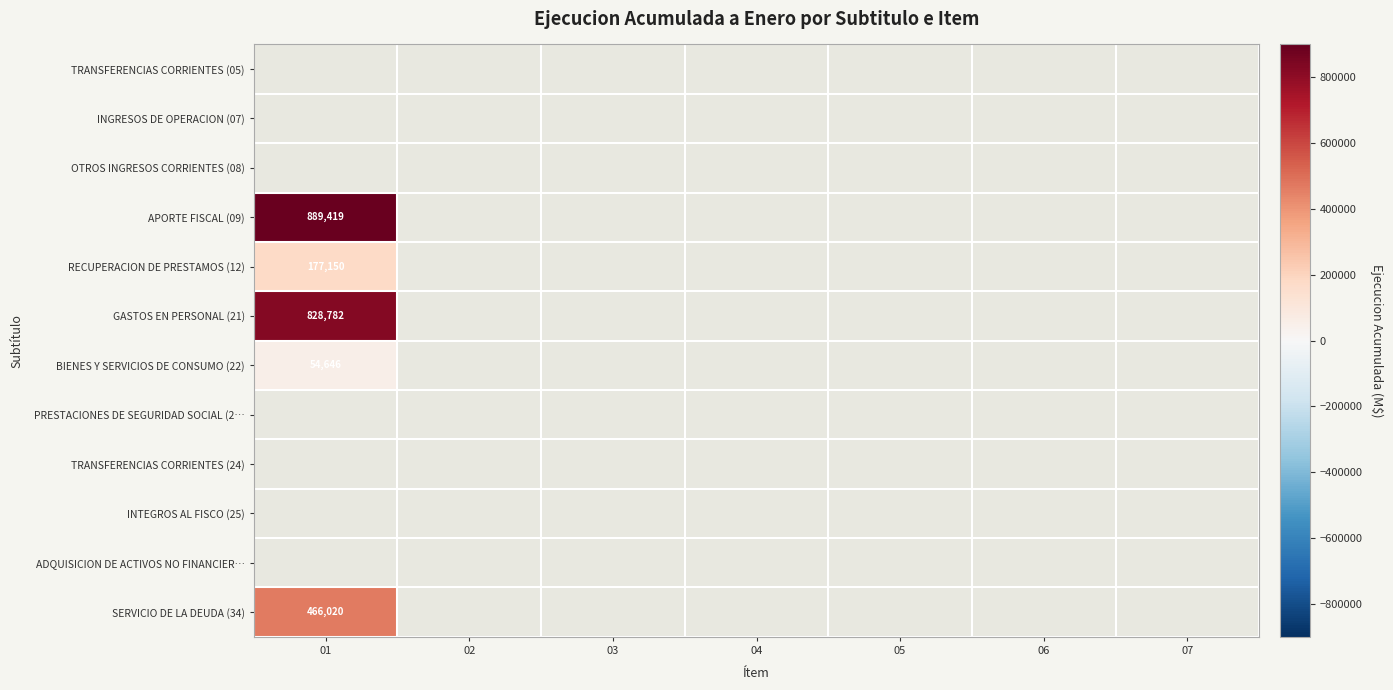

Is it true that GASTOS EN PERSONAL (21) equals 309478 at 01?

False